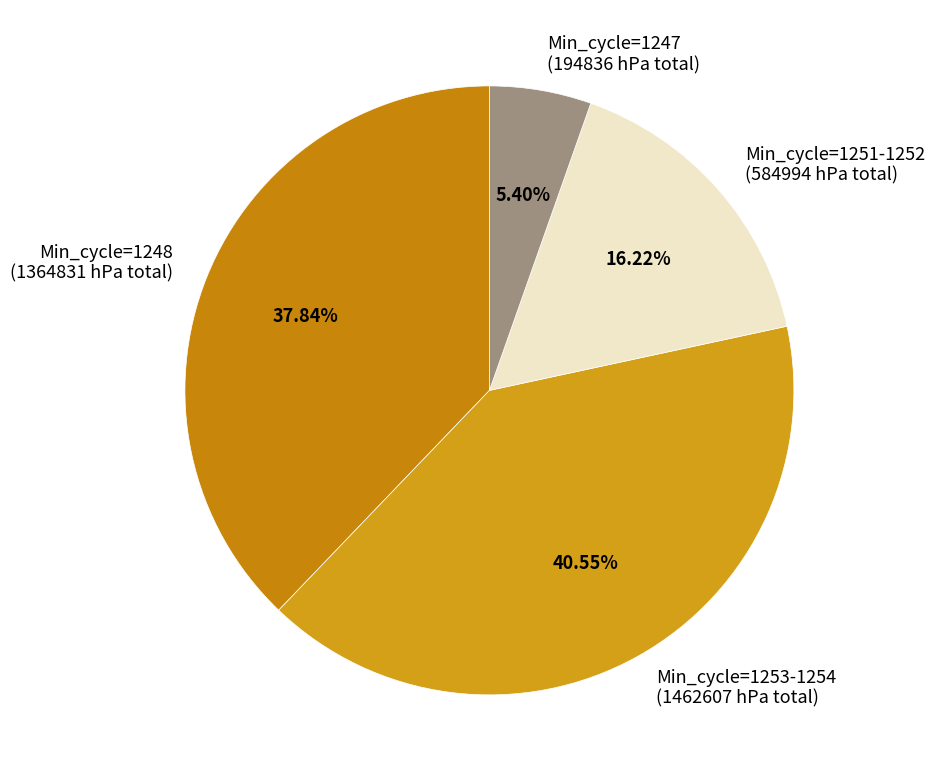

Which has a higher value, Min_cycle=1253-1254 (1462607 hPa total) or Min_cycle=1247 (194836 hPa total)?

Min_cycle=1253-1254 (1462607 hPa total)